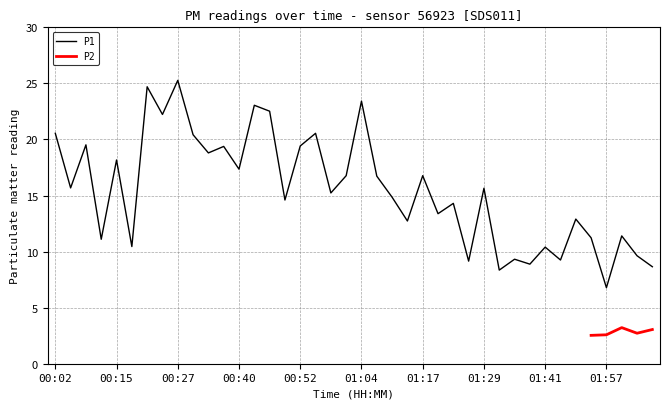

What is the difference between the second highest and minimum values?

17.9